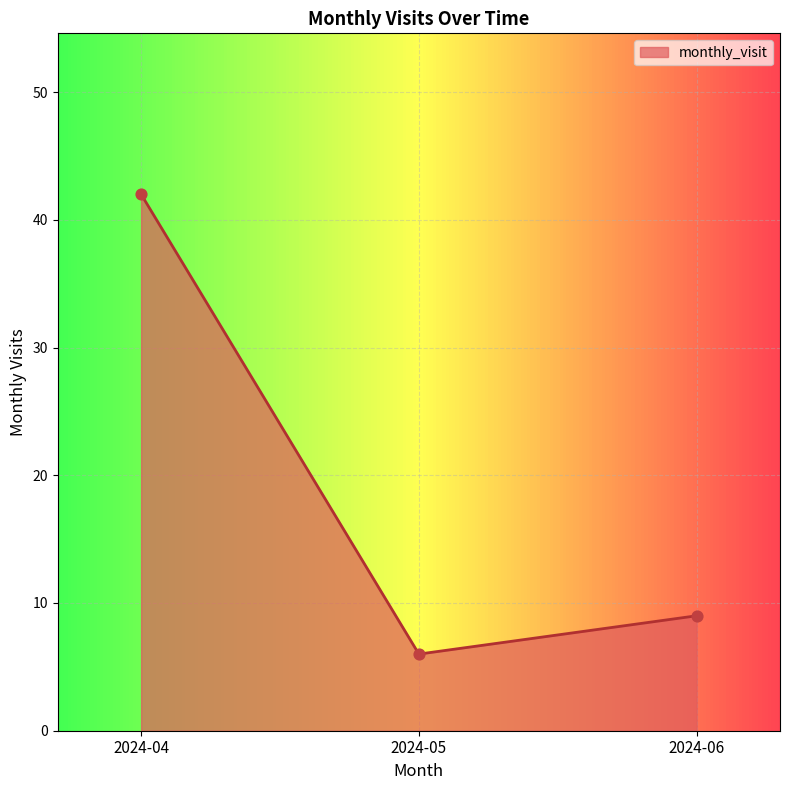

What is the ratio of the value at 2024-06 to the value at 2024-05?

1.5